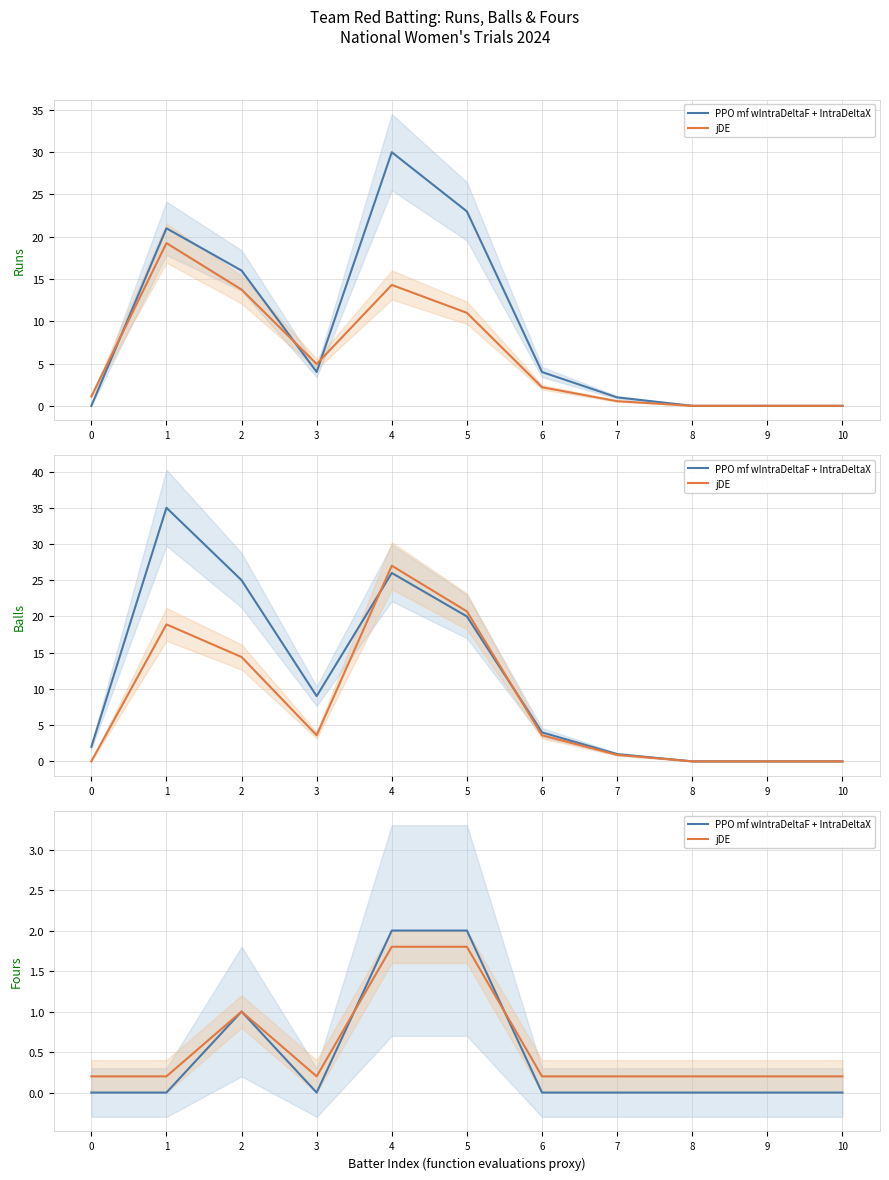

How many lines are shown in the chart?

2